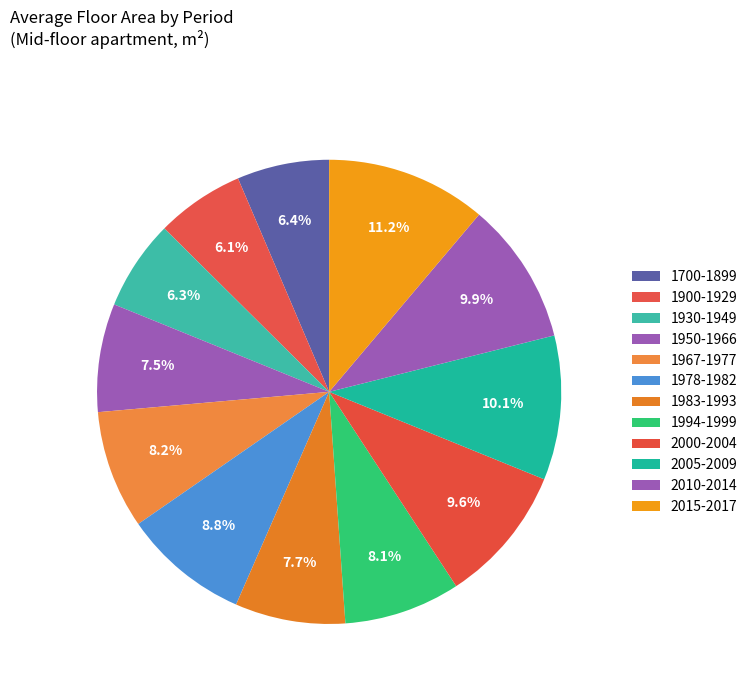

What is the largest slice in the pie chart?

2015-2017